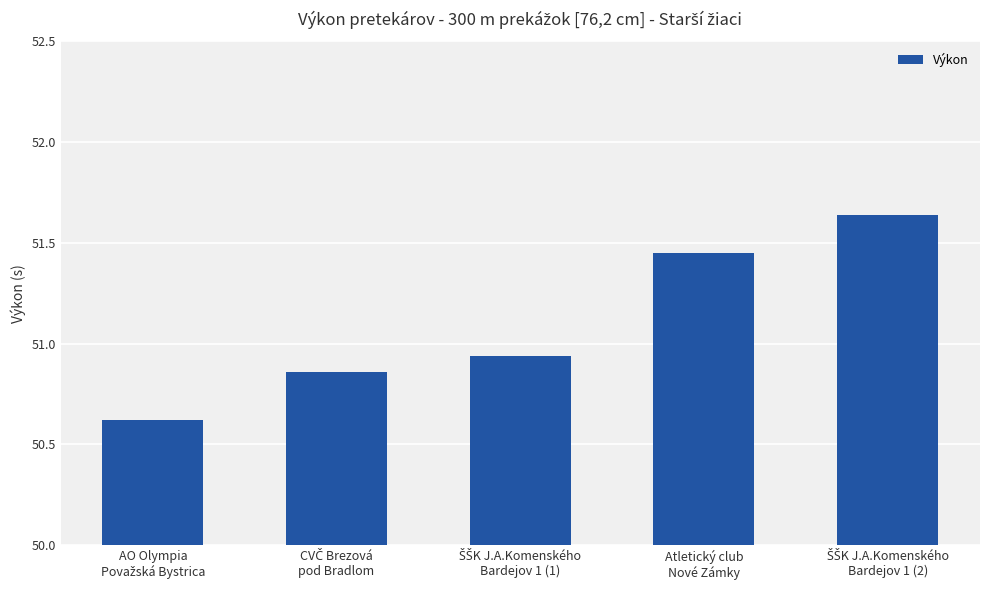

What is the difference between the maximum and minimum values?

1.0